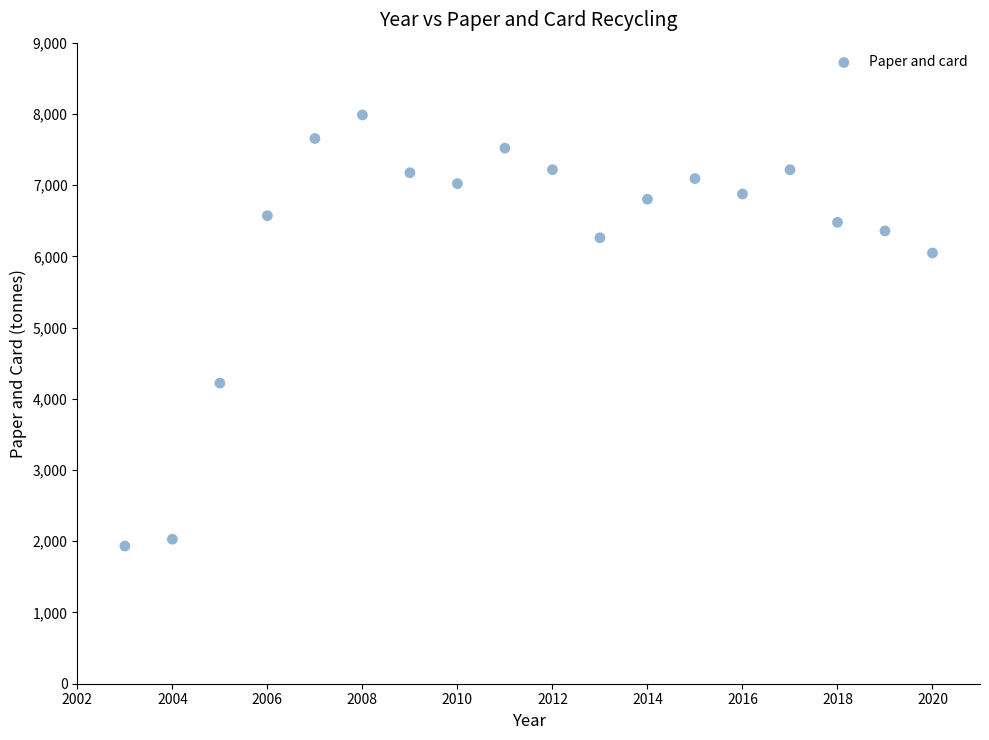

What is the range of Y values (max minus min)?

6052